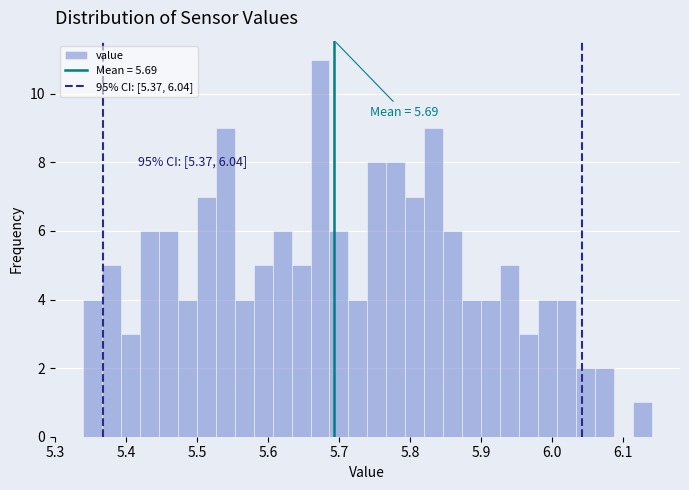

Read against the x-axis, roughly where is the centre of the tallest bar?

5.67